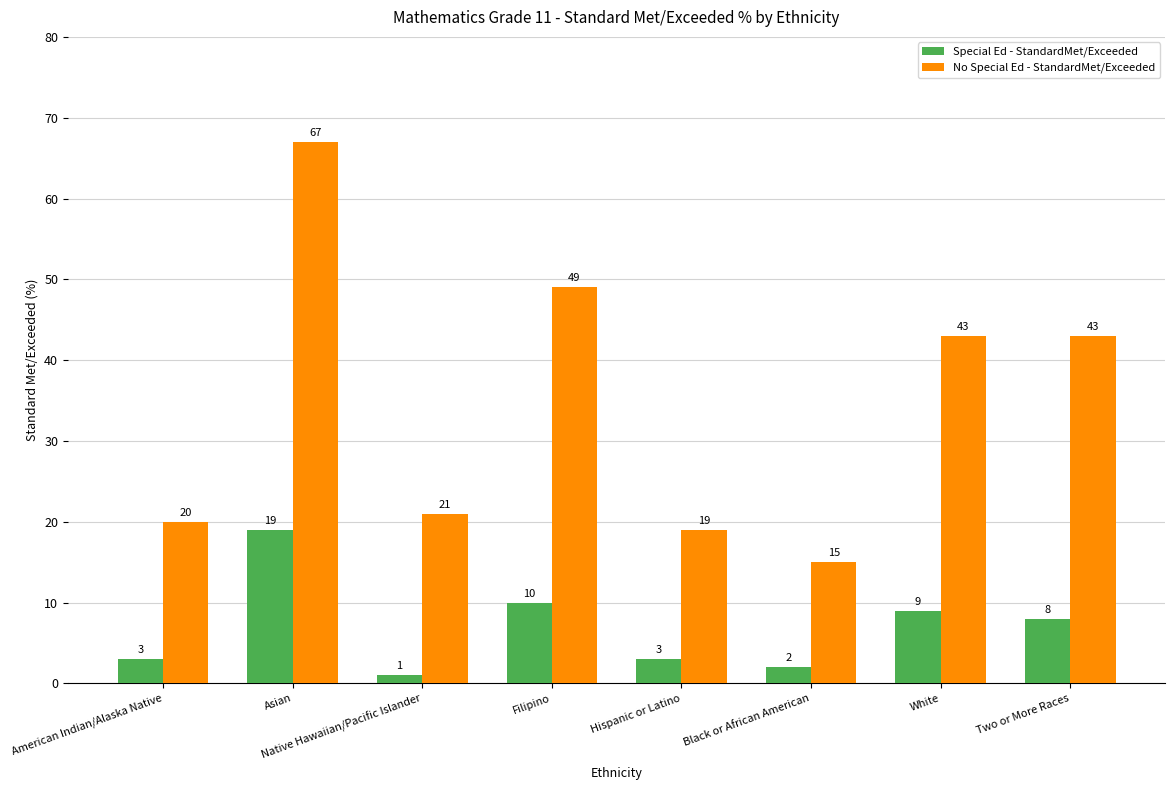

How many bars are there in each group?

2